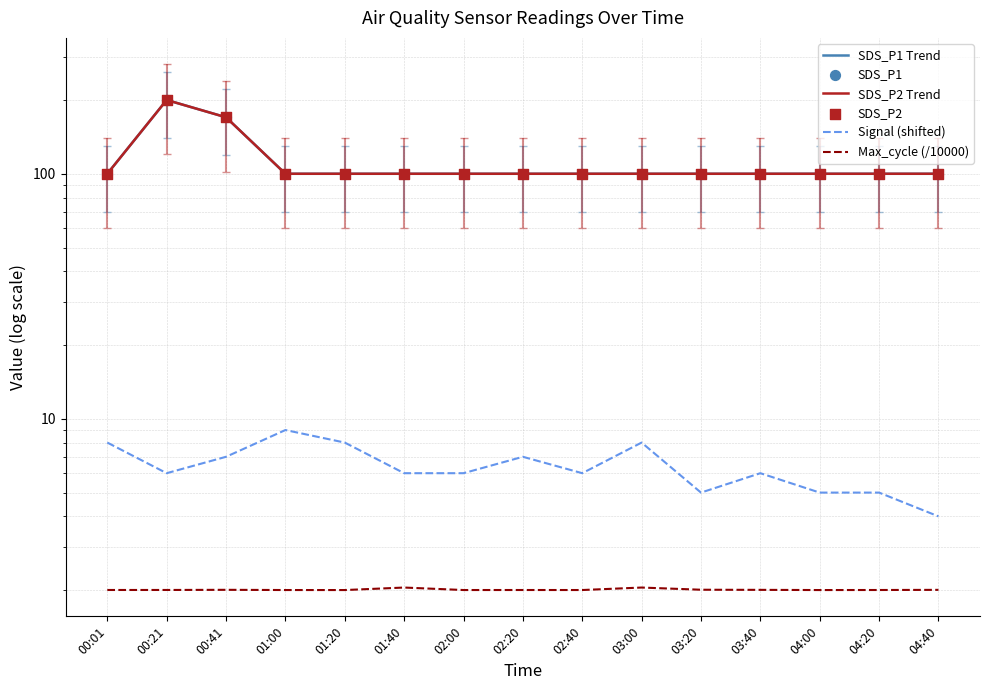

Which series contains the highest Y value?

SDS_P1 Trend